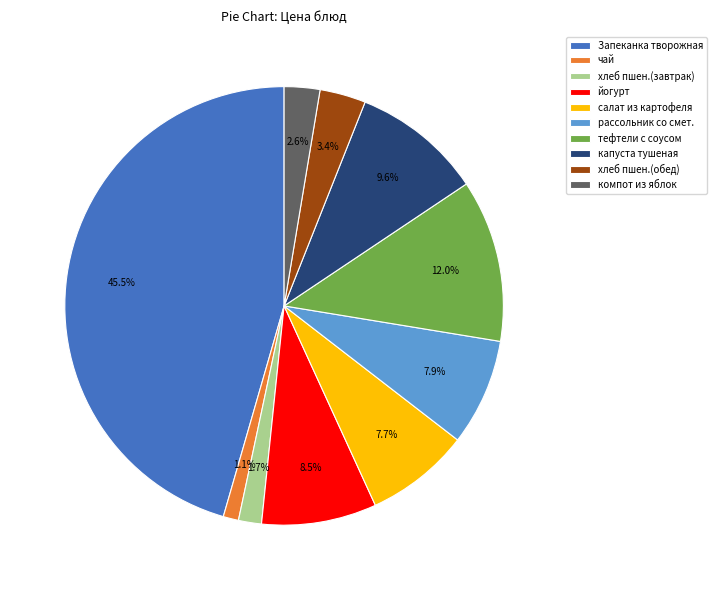

How many slices are in this pie chart?

10